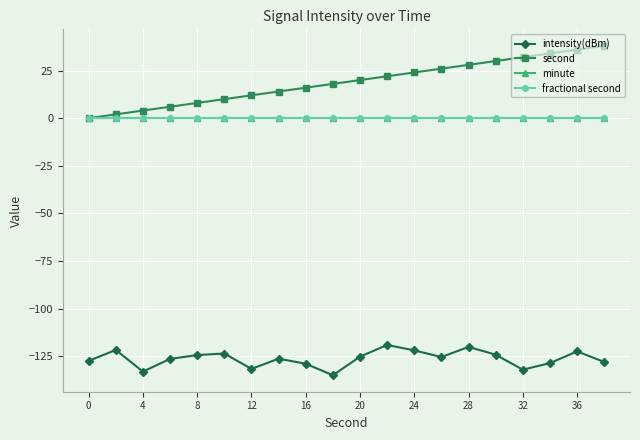

True or false: minute and intensity(dBm) cross at least once.

False